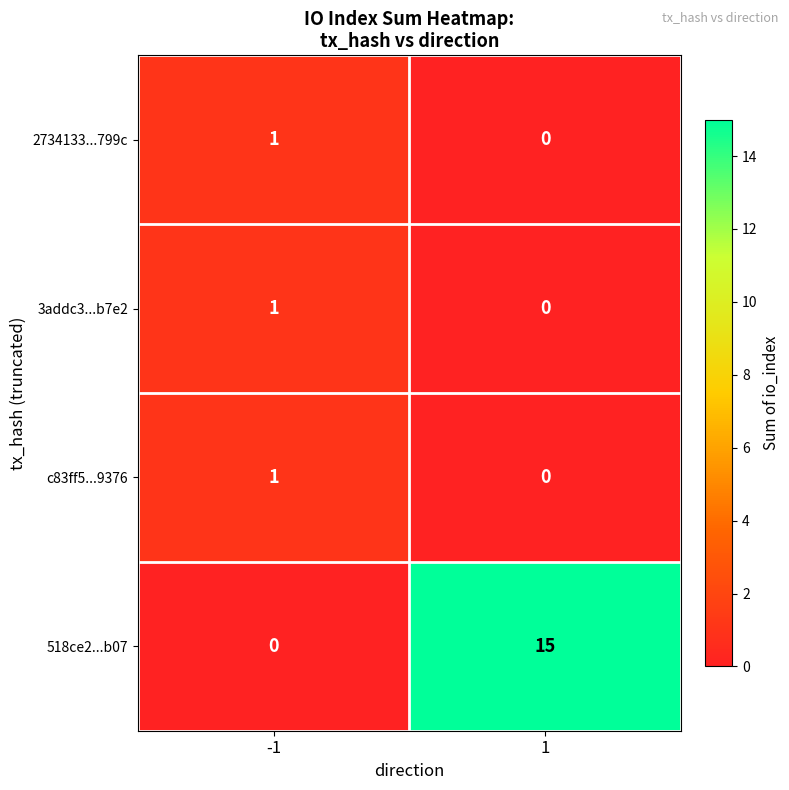

What is the average value of the 518ce2...b07 series?

8